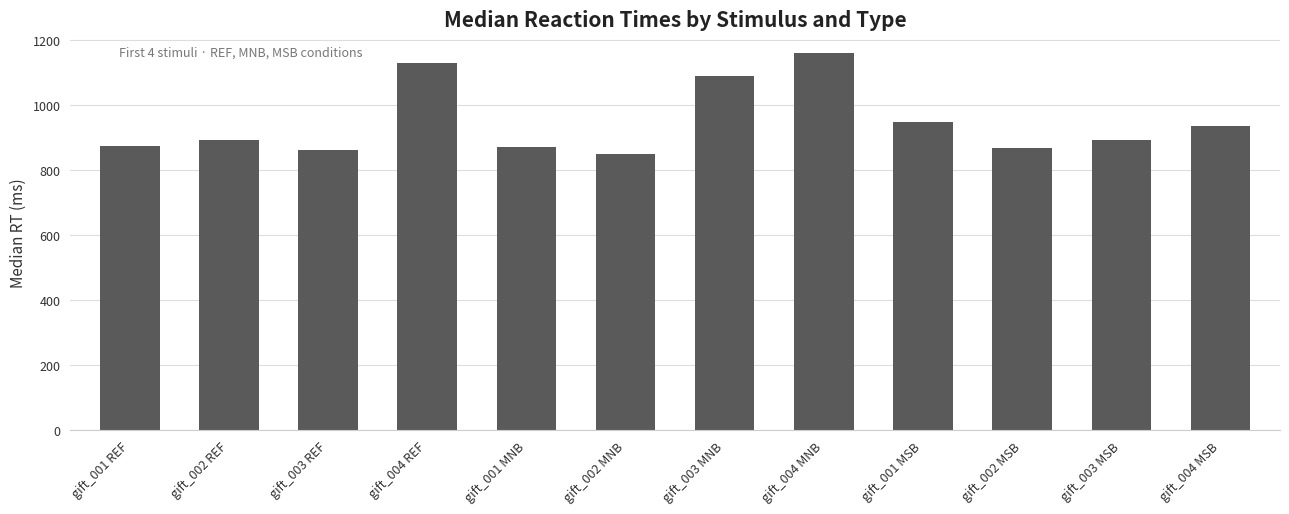

How many categories are shown in the chart?

12